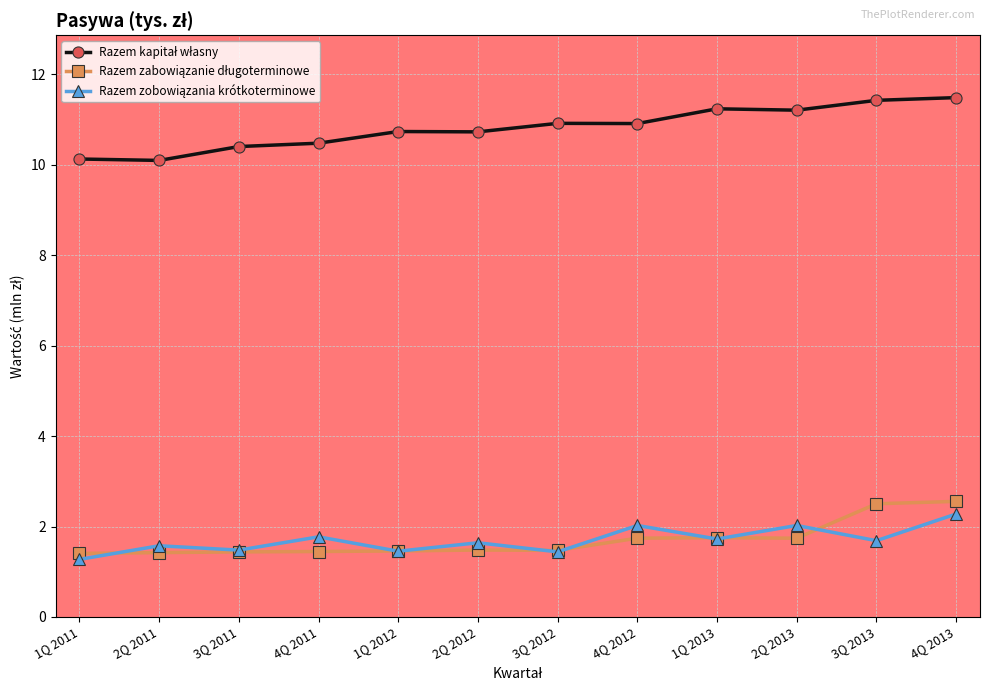

What position from the left is 1Q 2012?

5